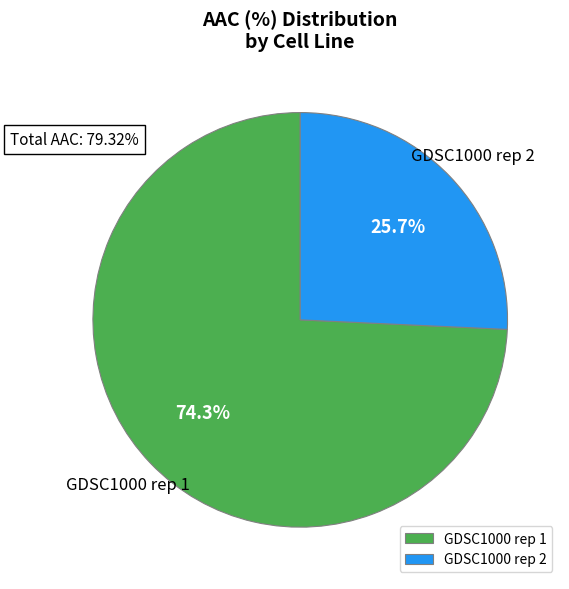

How much of the chart is everything except GDSC1000 rep 2?

74.3%